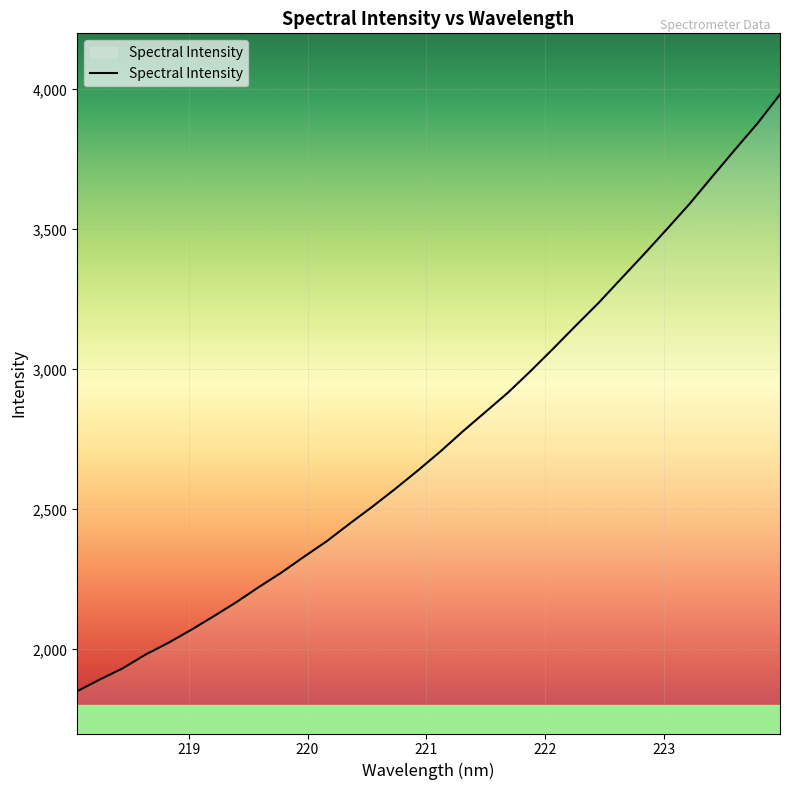

Count the number of values greater than 2706.

16